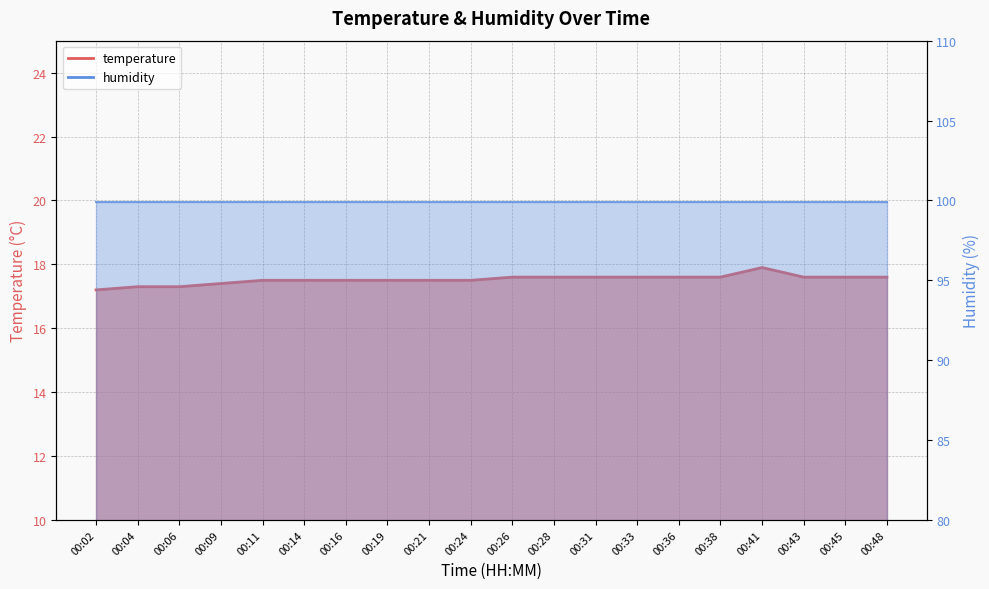

List the labels in order of value, largest first.

00:41, 00:26, 00:28, 00:31, 00:33, 00:36, 00:38, 00:43, 00:45, 00:48, 00:11, 00:14, 00:16, 00:19, 00:21, 00:24, 00:09, 00:04, 00:06, 00:02